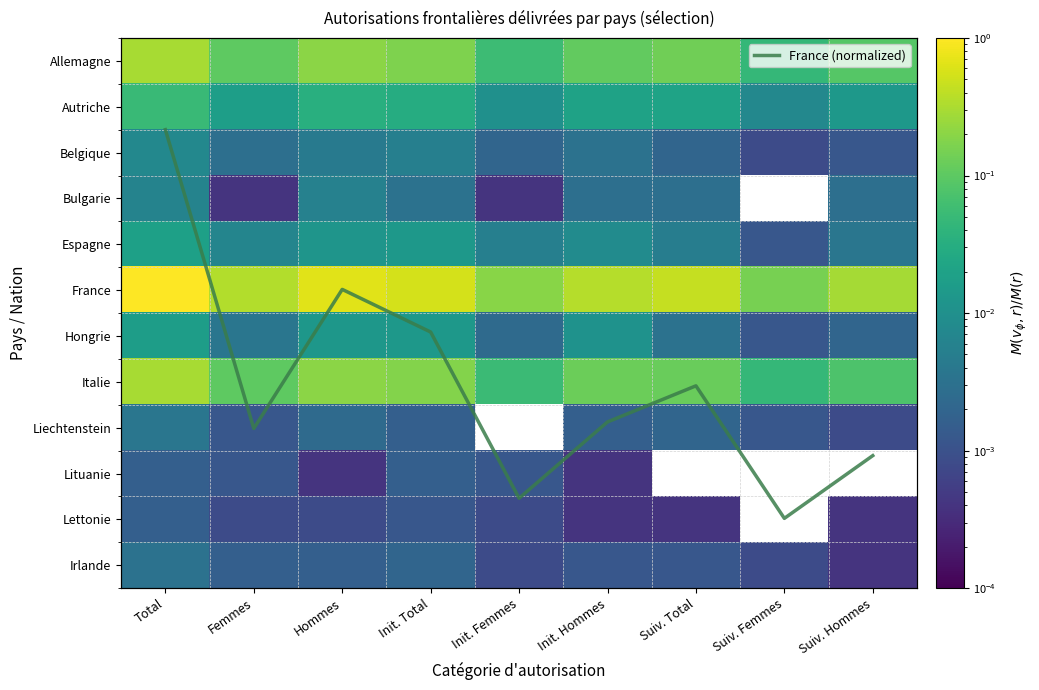

At which label does Lituanie reach its peak?

Total